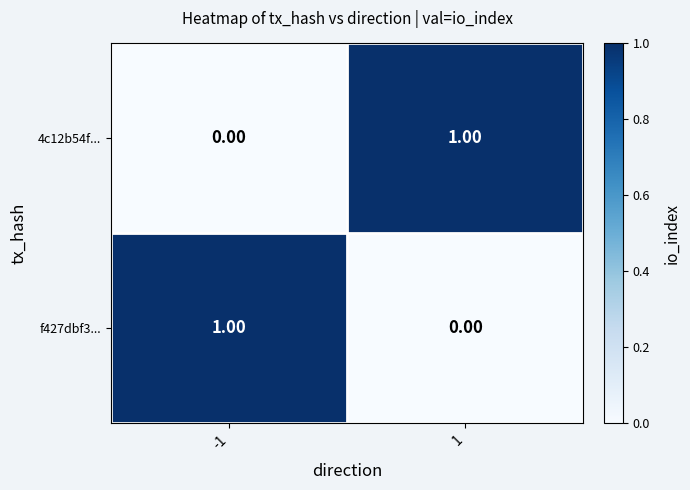

Rank the series at -1 from lowest to highest value.

4c12b54f..., f427dbf3...